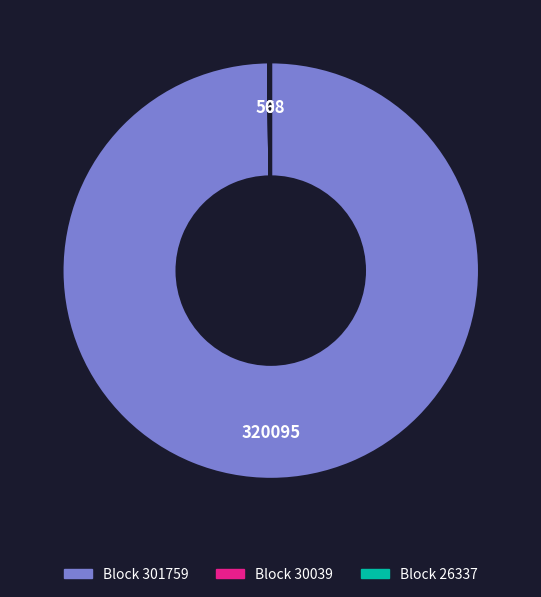

Does Block 301759 account for over 50% of the chart?

Yes